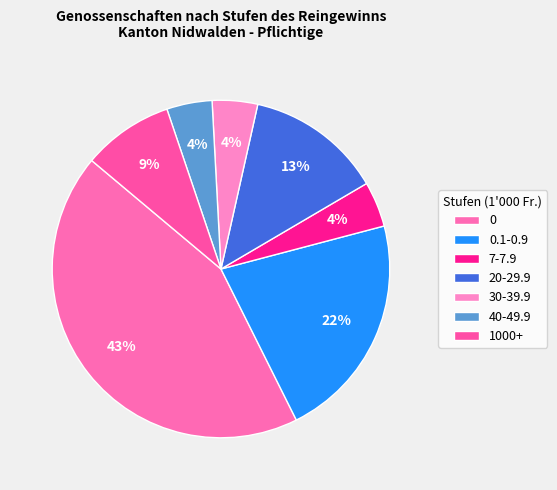

Which slice is the smallest?

7-7.9 (Pflichtige=1)